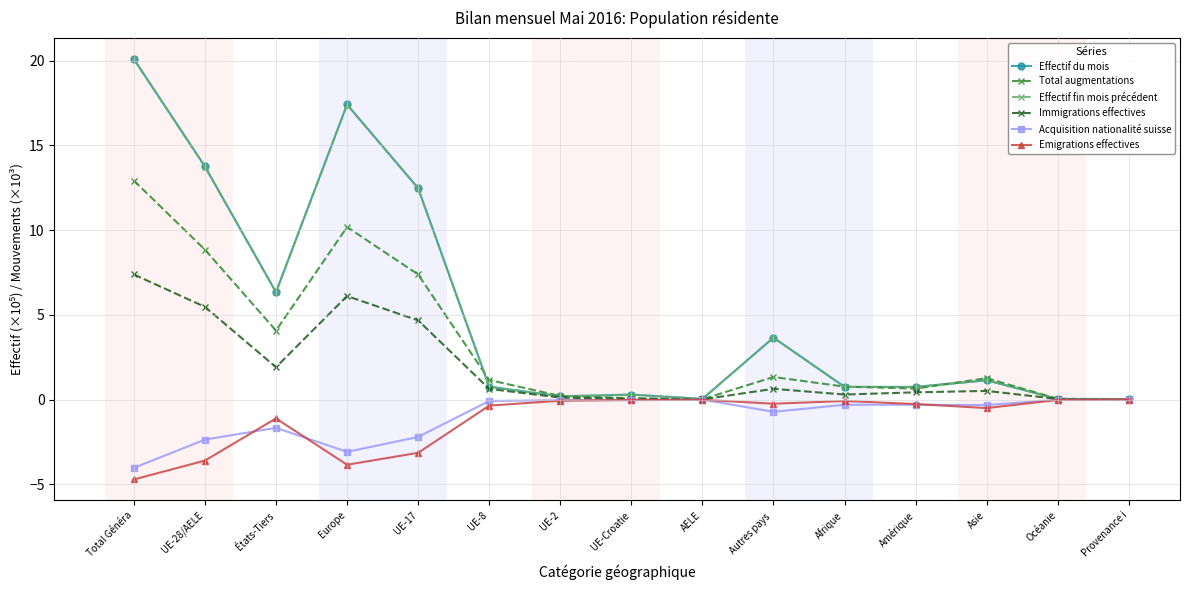

Which label corresponds to the smallest value in the chart?

Total Généra